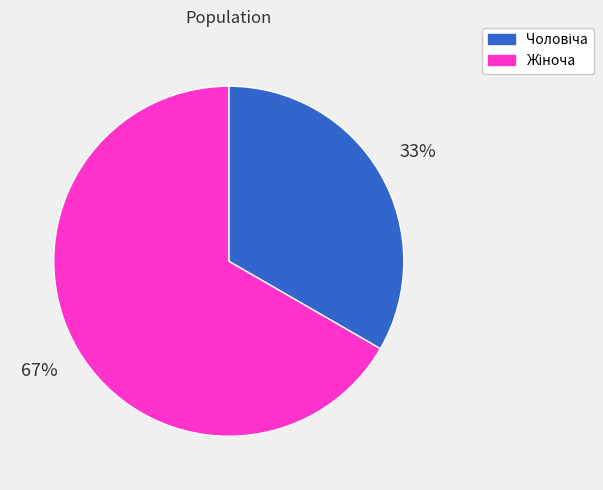

To the nearest percent, what is the average slice percentage?

50%